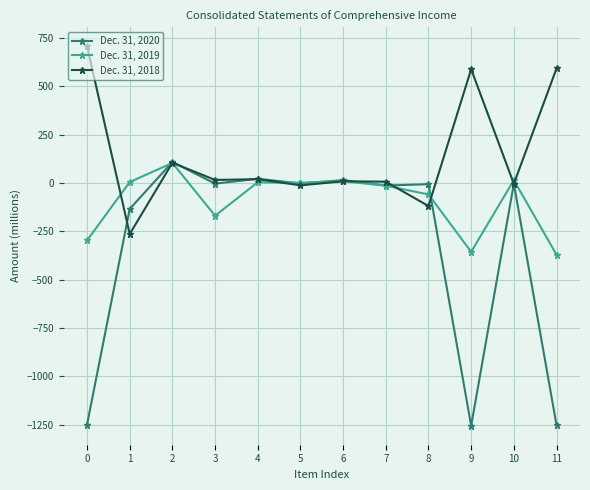

Rank the series by their maximum value, from lowest to highest.

Dec. 31, 2019, Dec. 31, 2020, Dec. 31, 2018